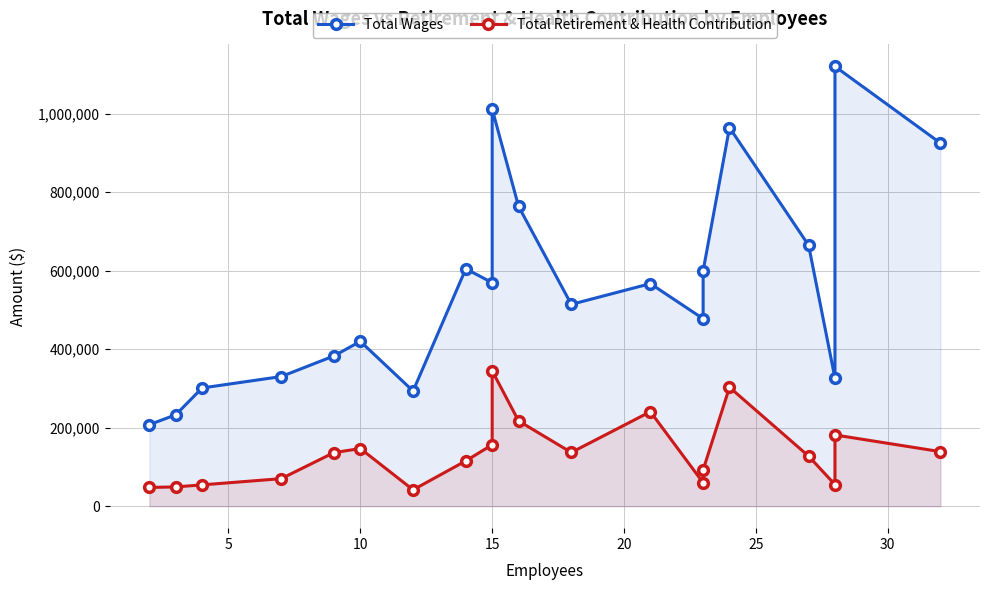

List the series in order of their overall mean, highest first.

Total Wages, Total Retirement & Health Contribution